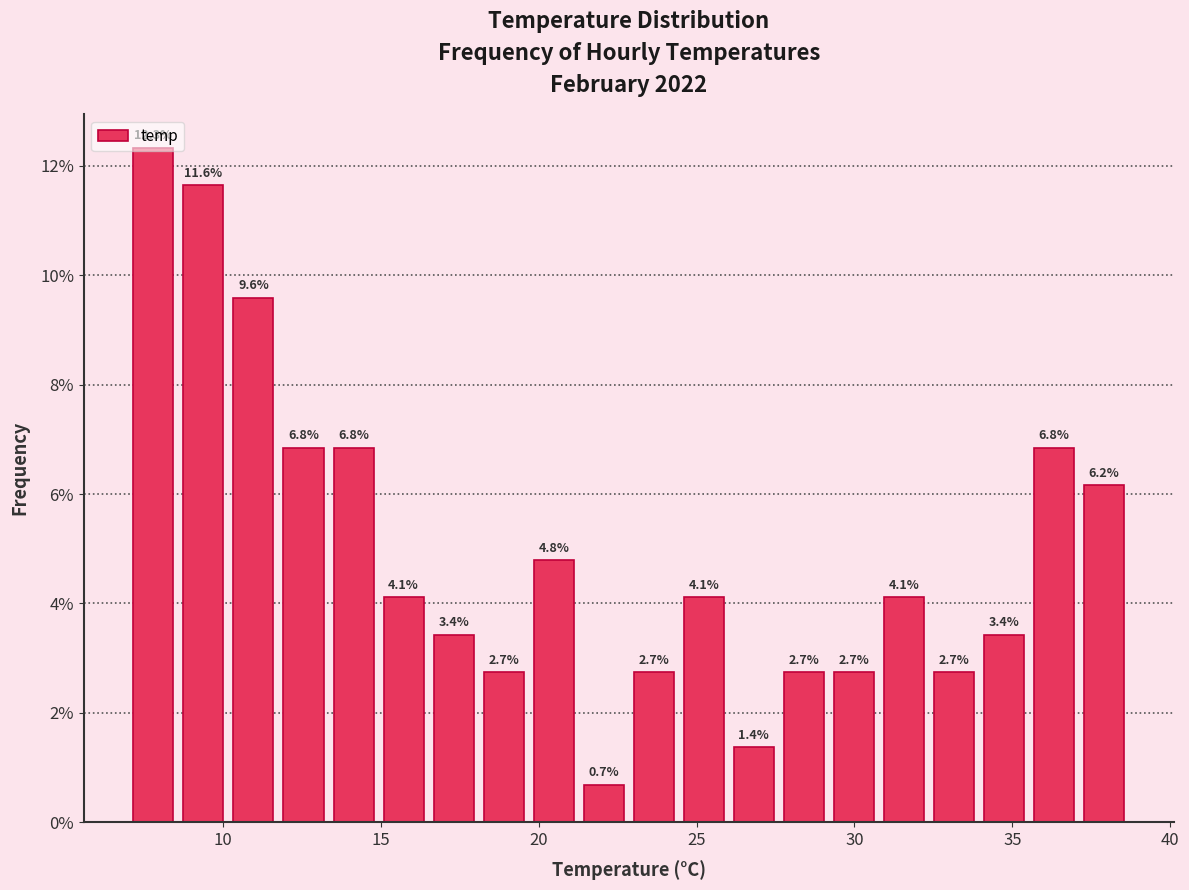

Read against the x-axis, roughly where is the centre of the tallest bar?

8.0